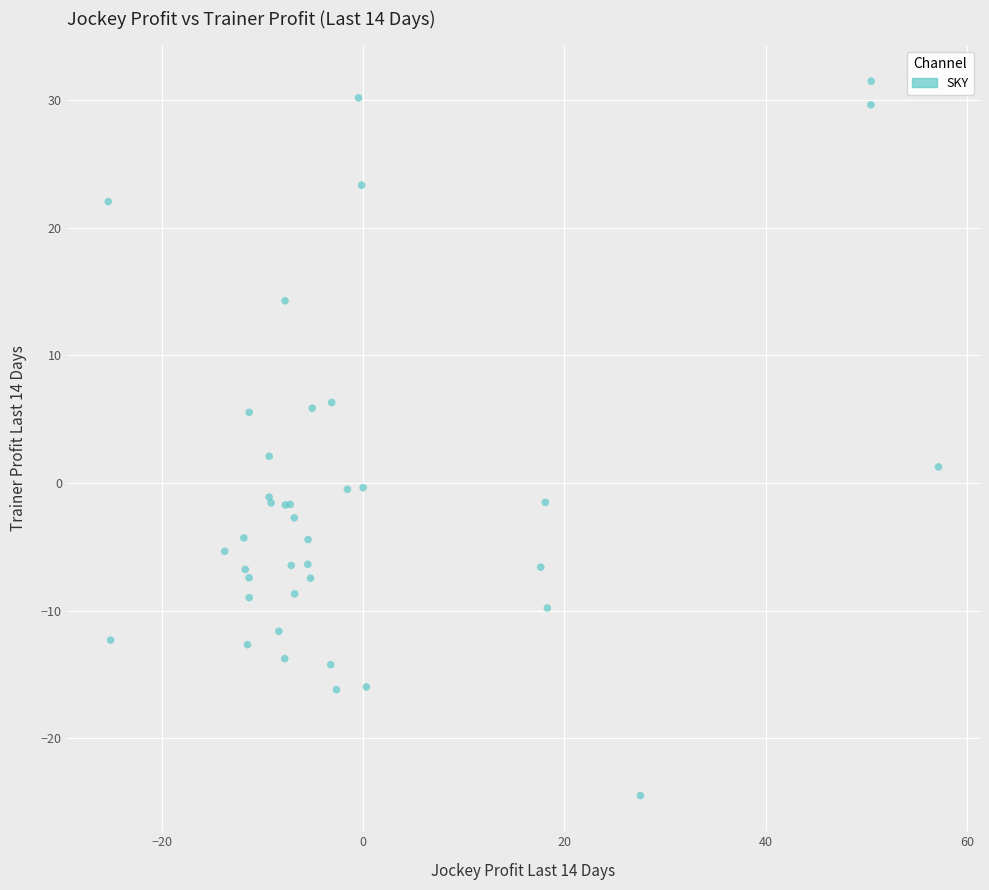

What Y value in the scatter plot is closest to 3?

2.1